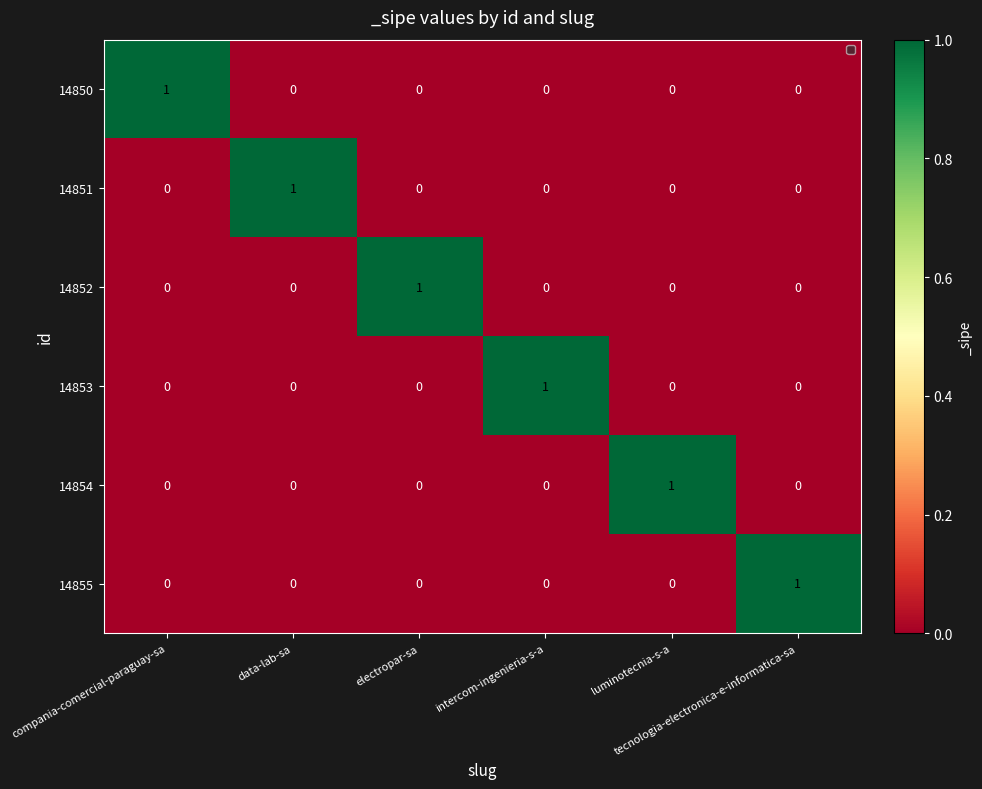

Count the 14852 values in the range 0 to 1.

6